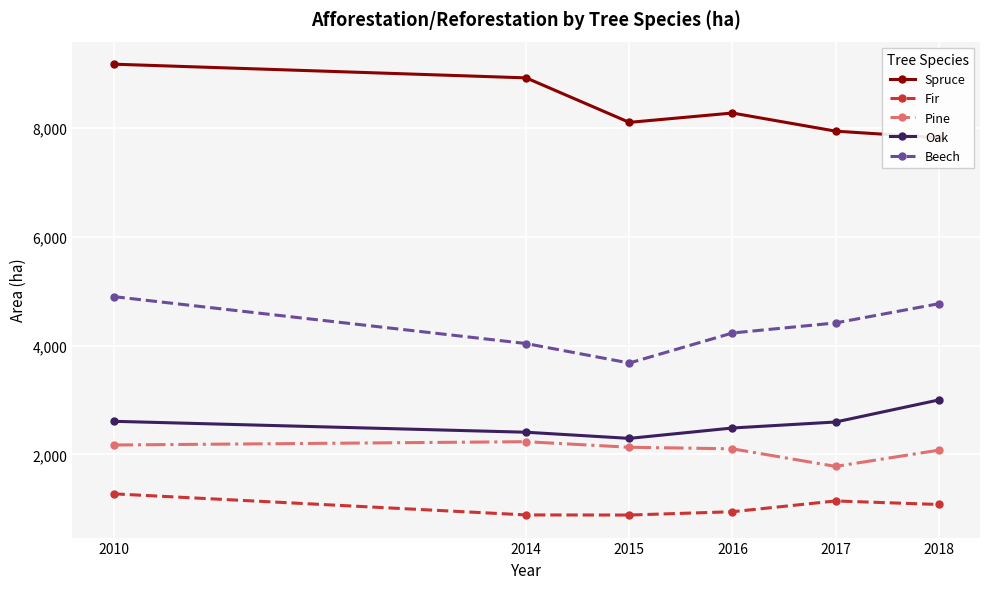

List the labels in order of Oak value, largest first.

2018, 2010, 2017, 2016, 2014, 2015